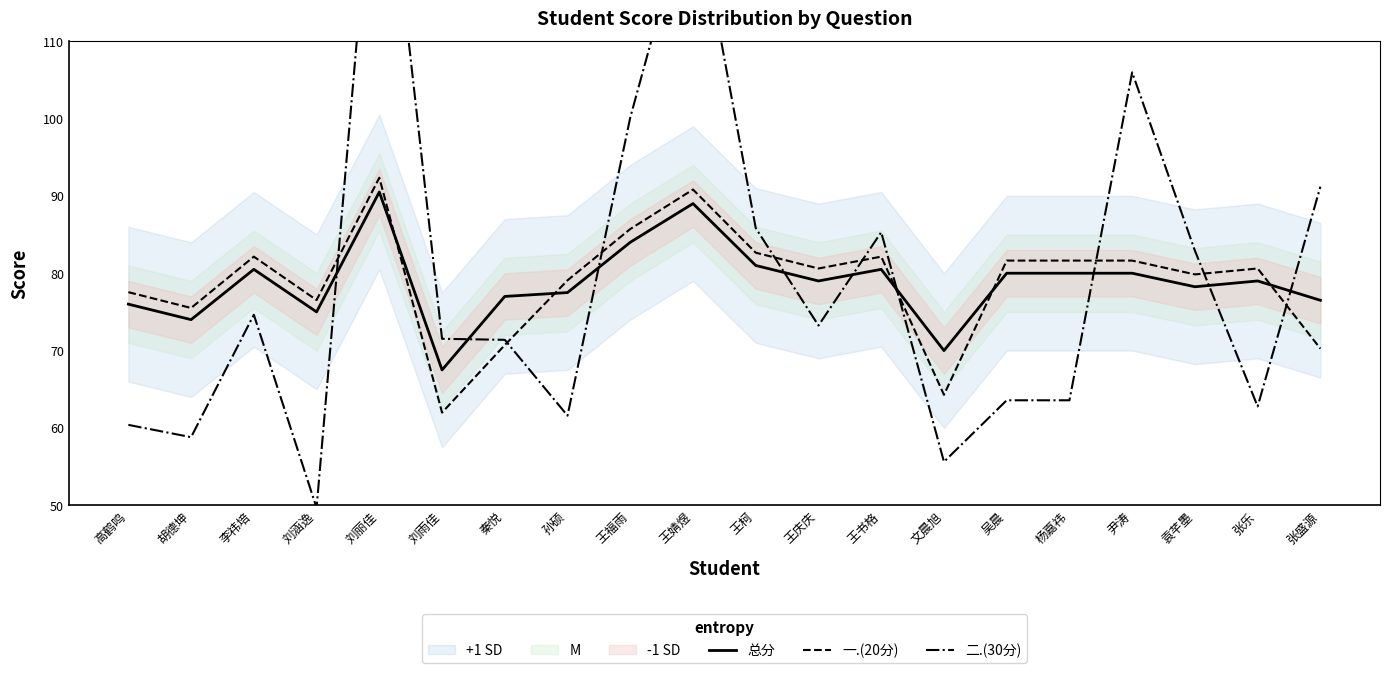

What is the sum of all 总分 values?

1575.2